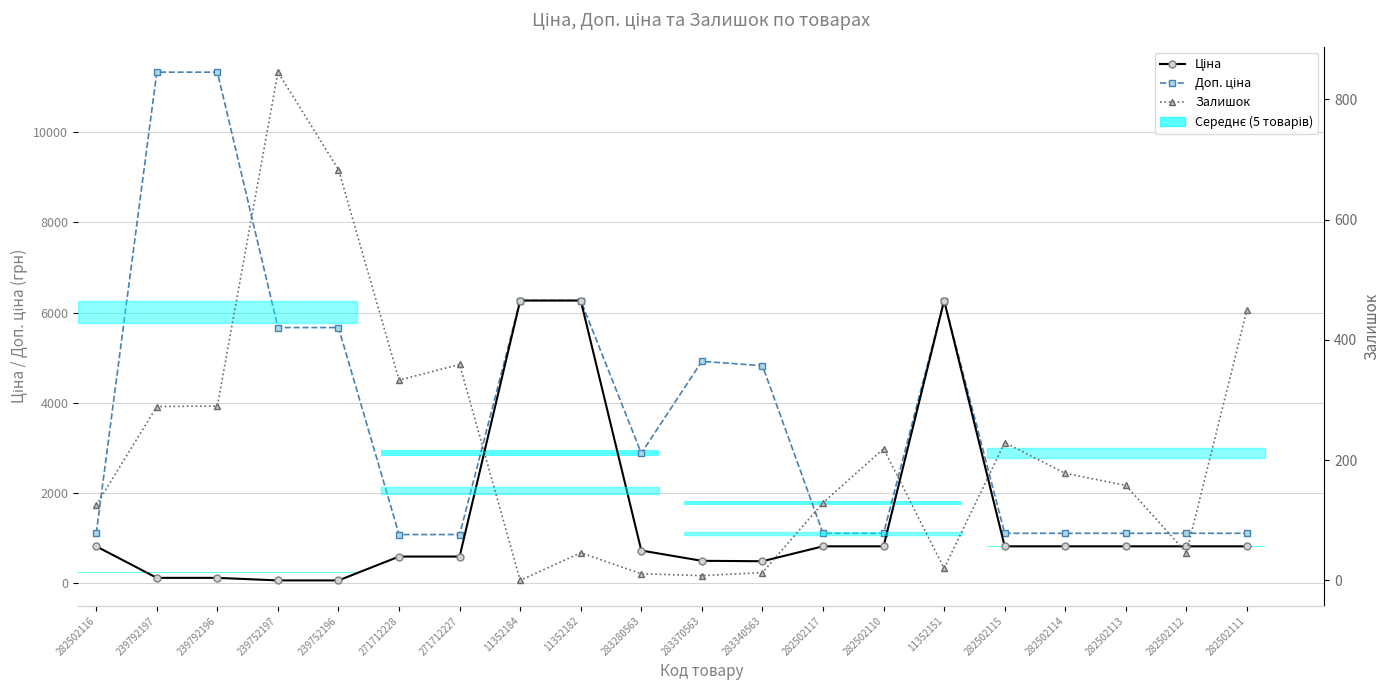

How many values in the Ціна series exceed 813?

11